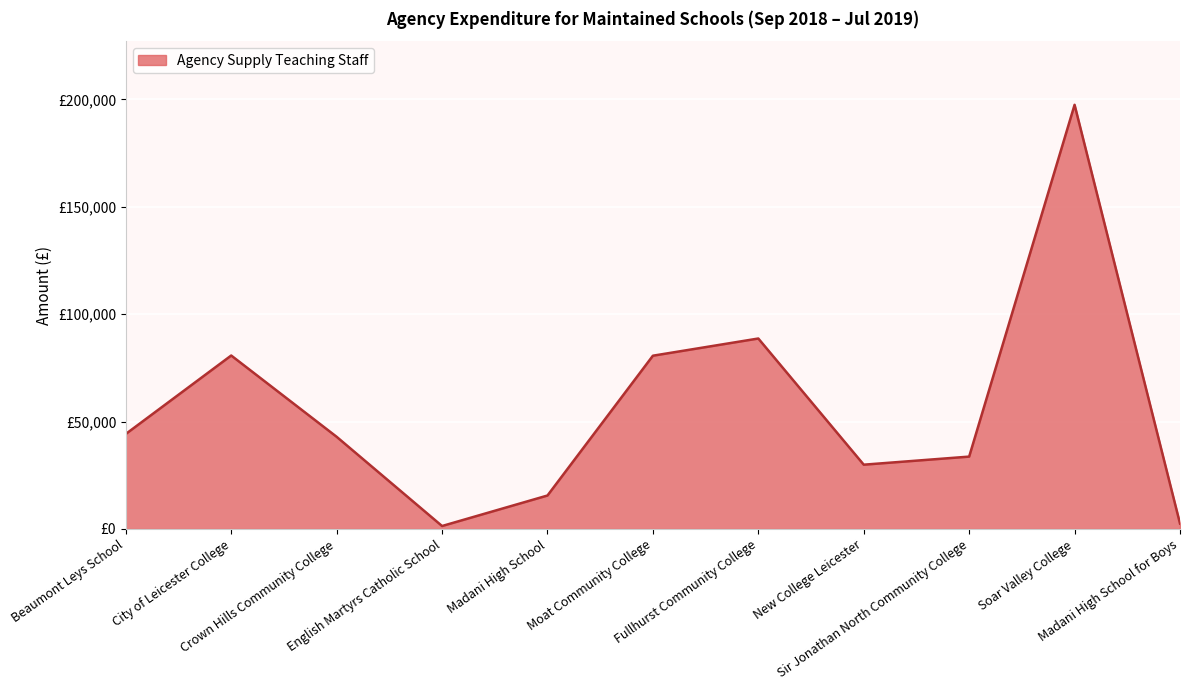

Which category has the highest value across all series?

Soar Valley College